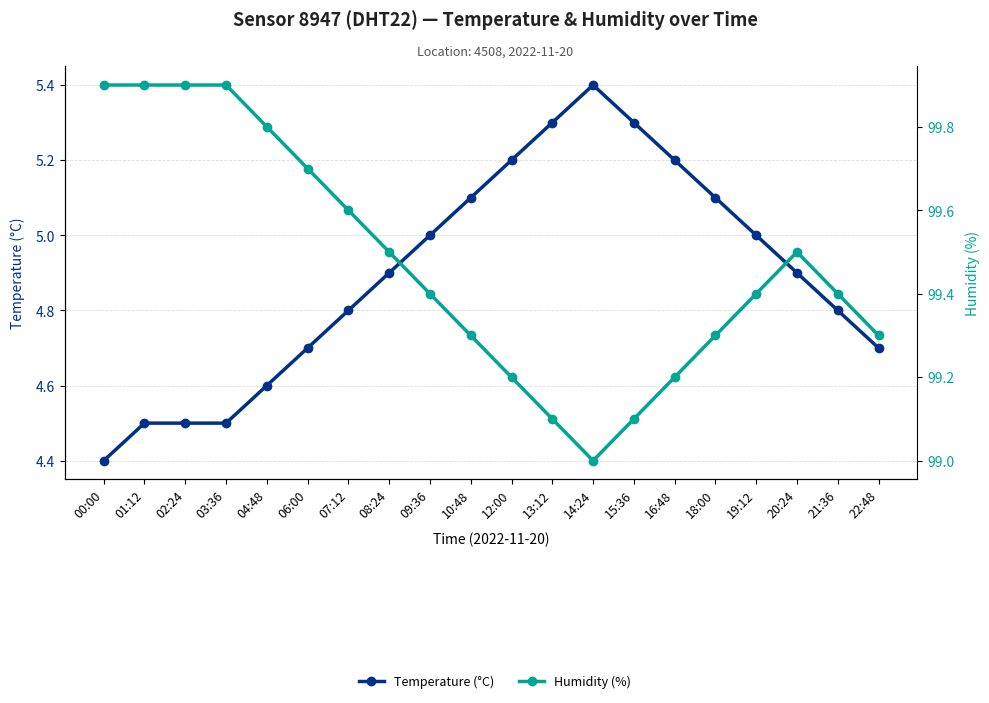

What is the label of the 15th point from the left?

16:48